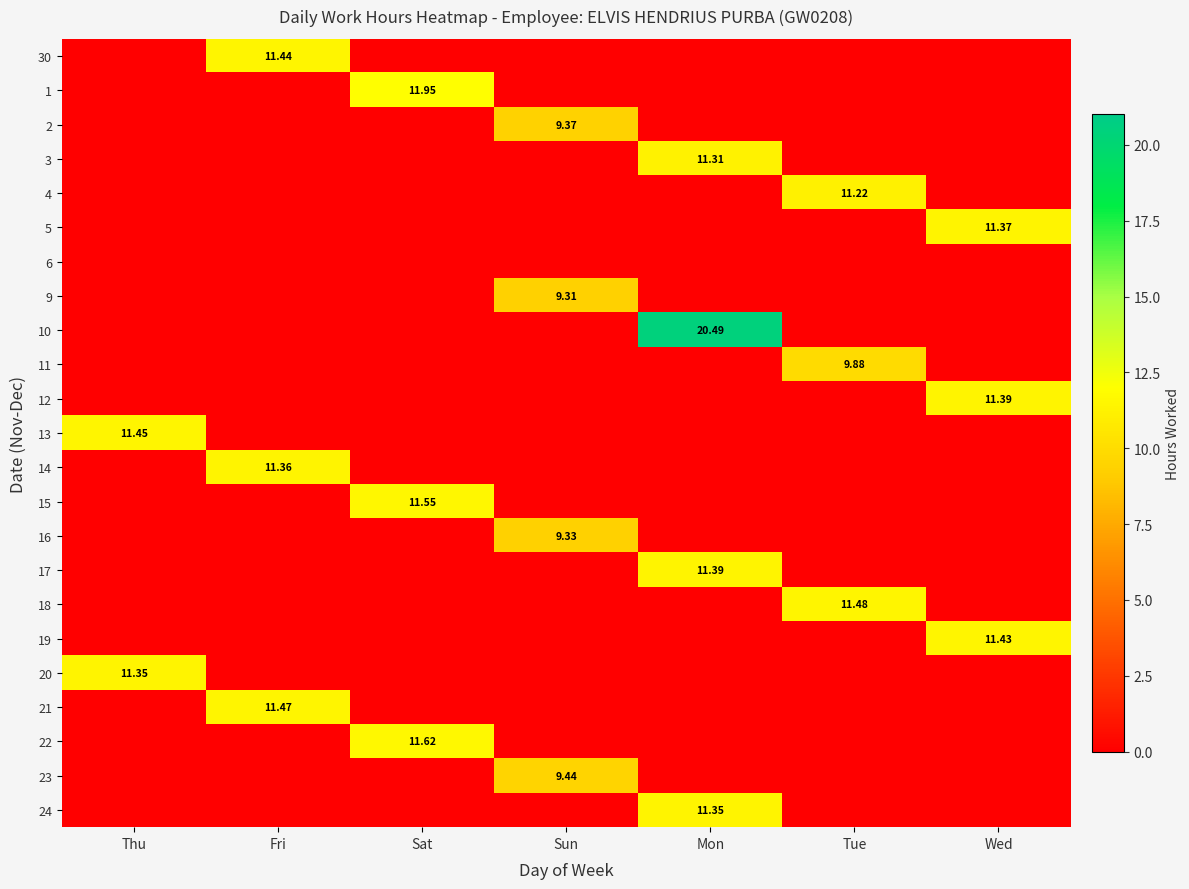

How many series are shown in this chart?

23